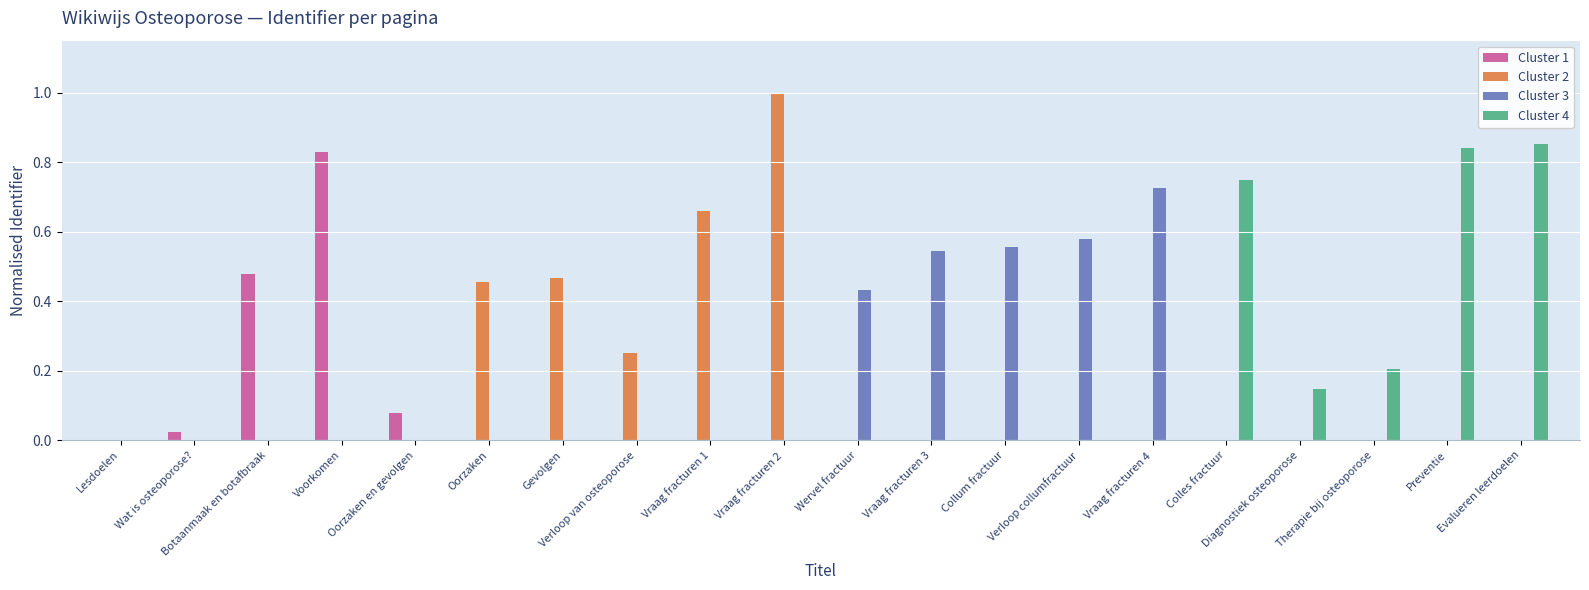

Which series has the widest spread of values?

Cluster 1